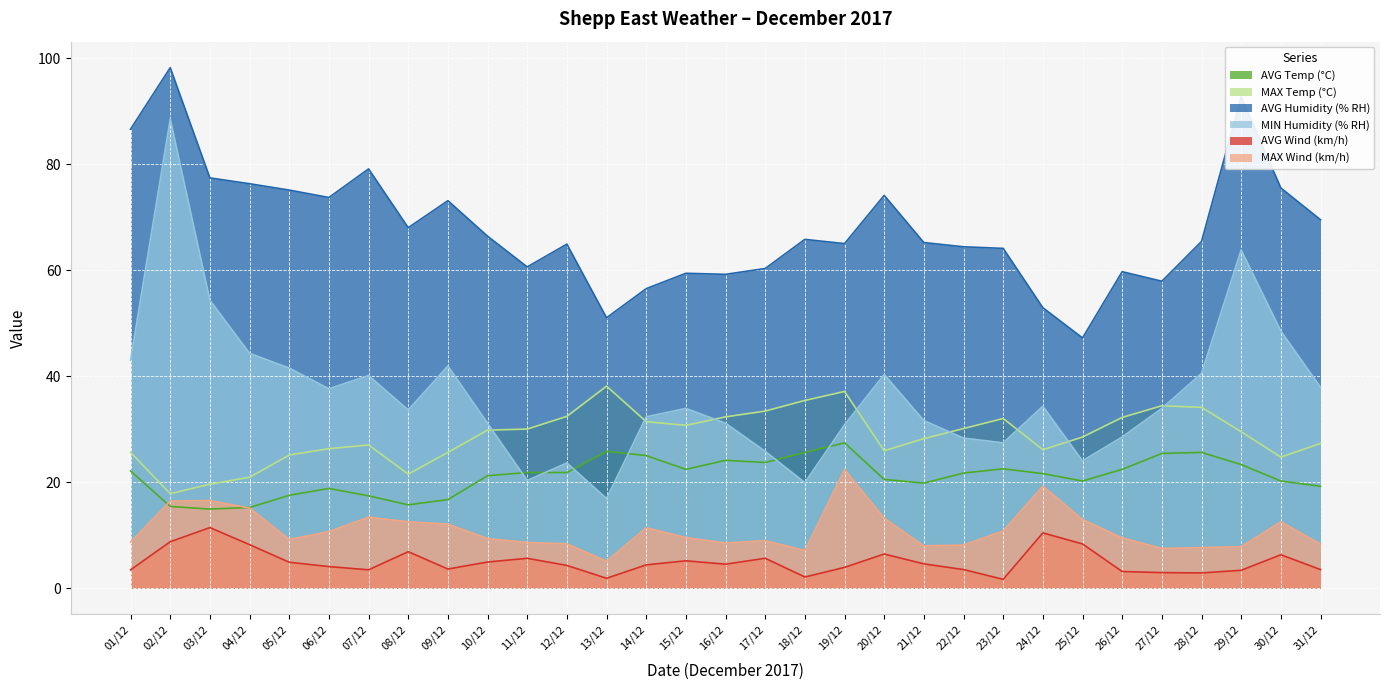

The MAX Temp (°C) series shows 13.5 at 30/12. True or false?

False